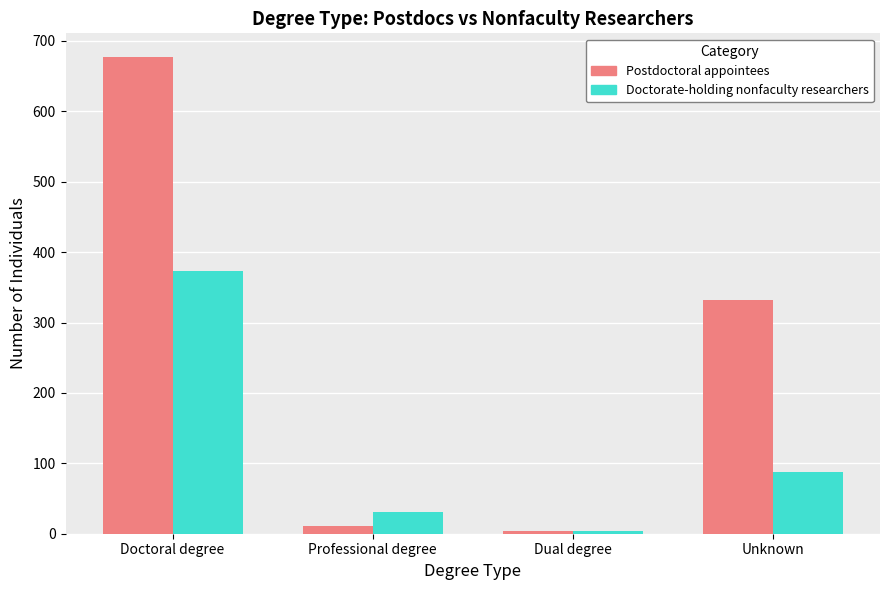

At which label does Doctorate-holding nonfaculty researchers first exceed 88?

Doctoral degree